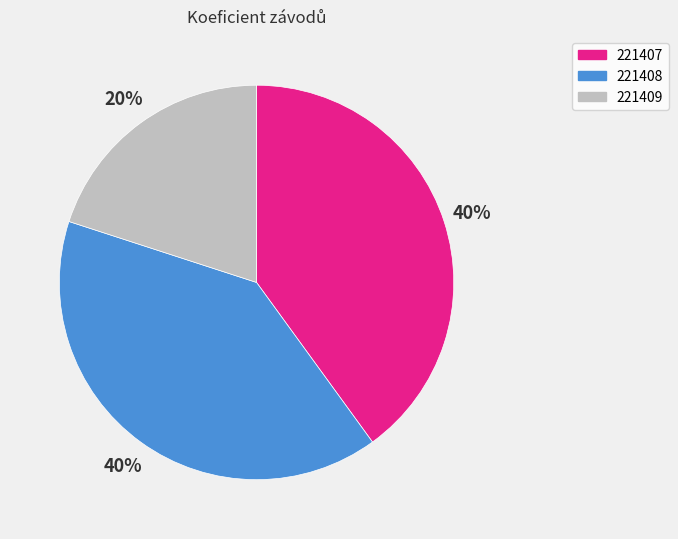

What percentage is the 221409 slice, to the nearest percent?

20%